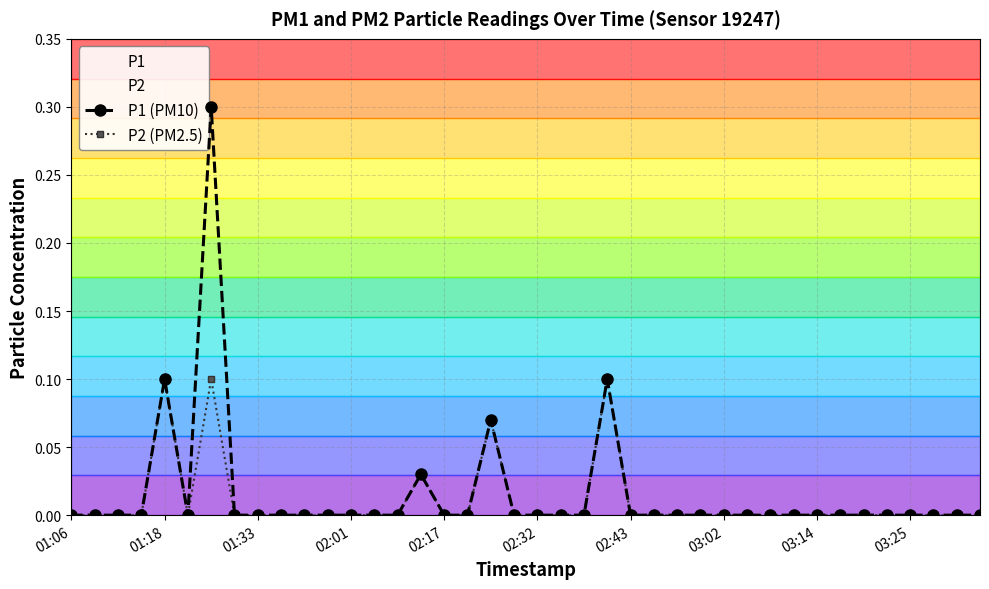

Which series has the largest total across all categories?

P1 (PM10)